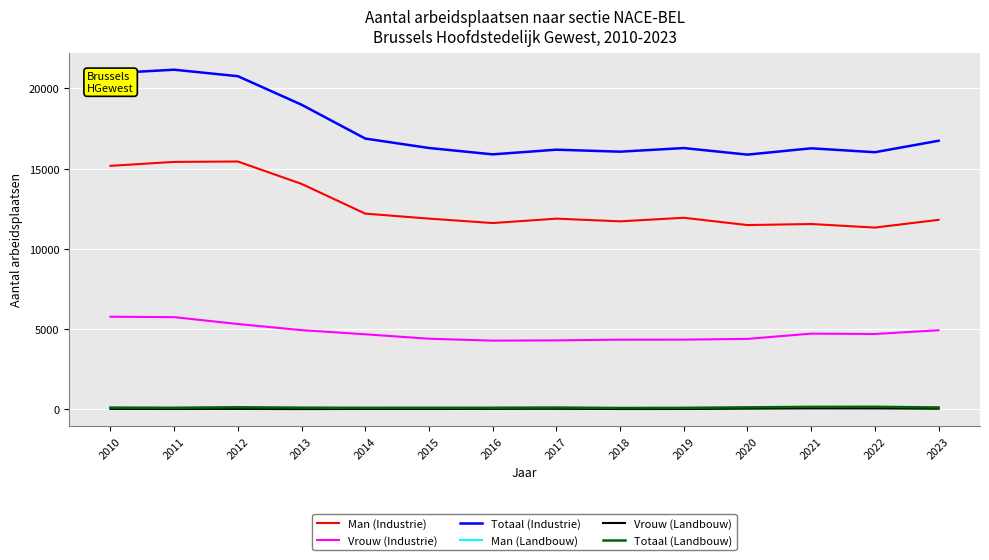

True or false: Man (Industrie) has a value of 11605 at 2016.

True